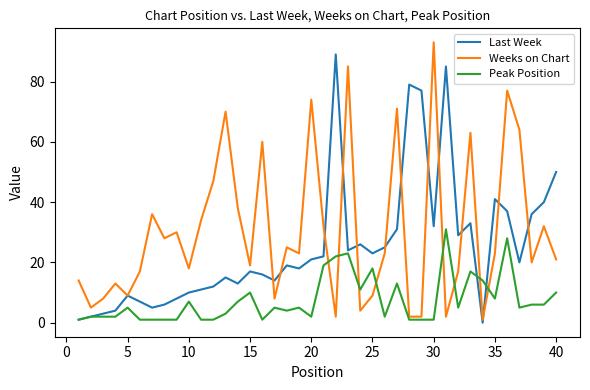

Rank the series by their average value, from highest to lowest.

Weeks on Chart, Last Week, Peak Position